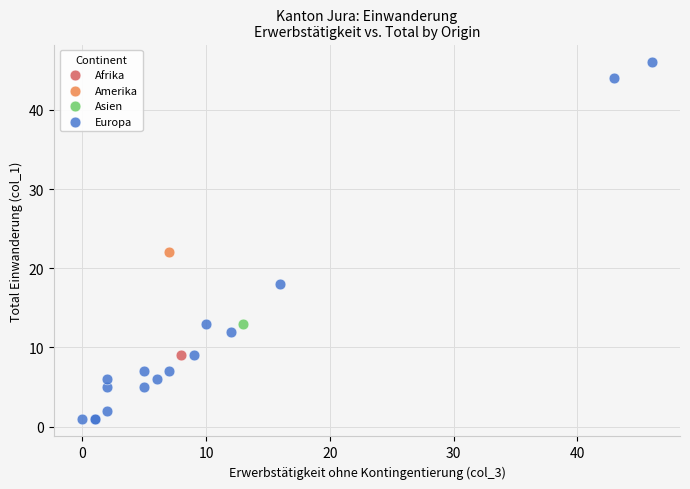

What are all the series names shown in the legend?

Afrika, Amerika, Asien, Europa